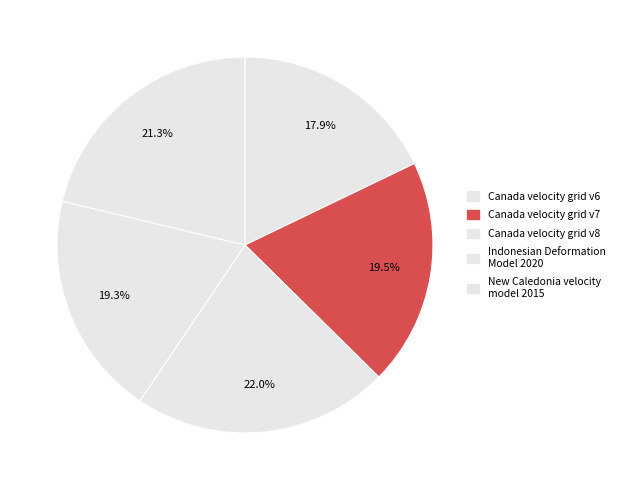

What percentage is the Indonesian Deformation Model 2020 slice, to the nearest percent?

19%